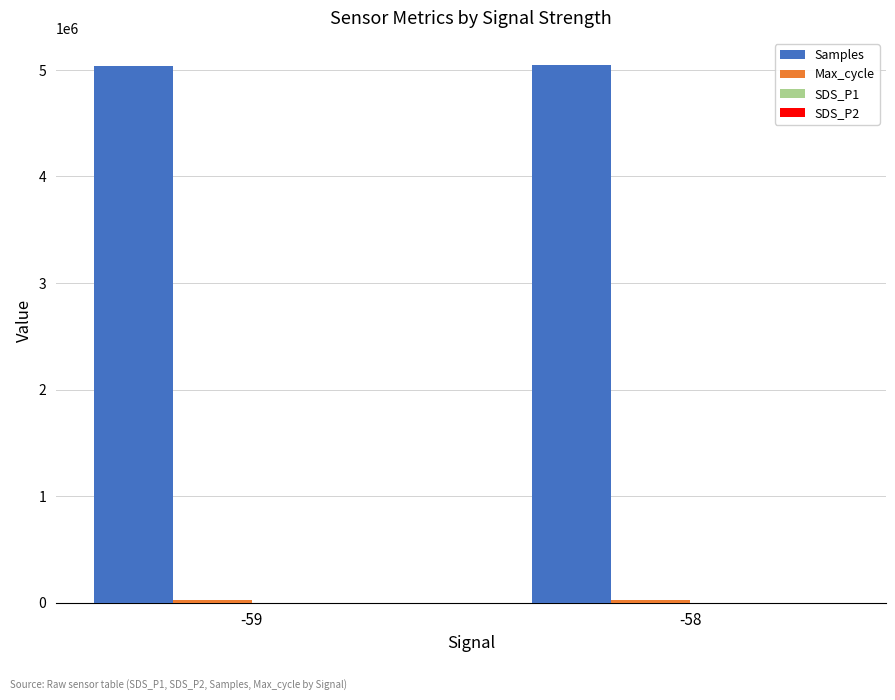

Are the bars horizontal?

No